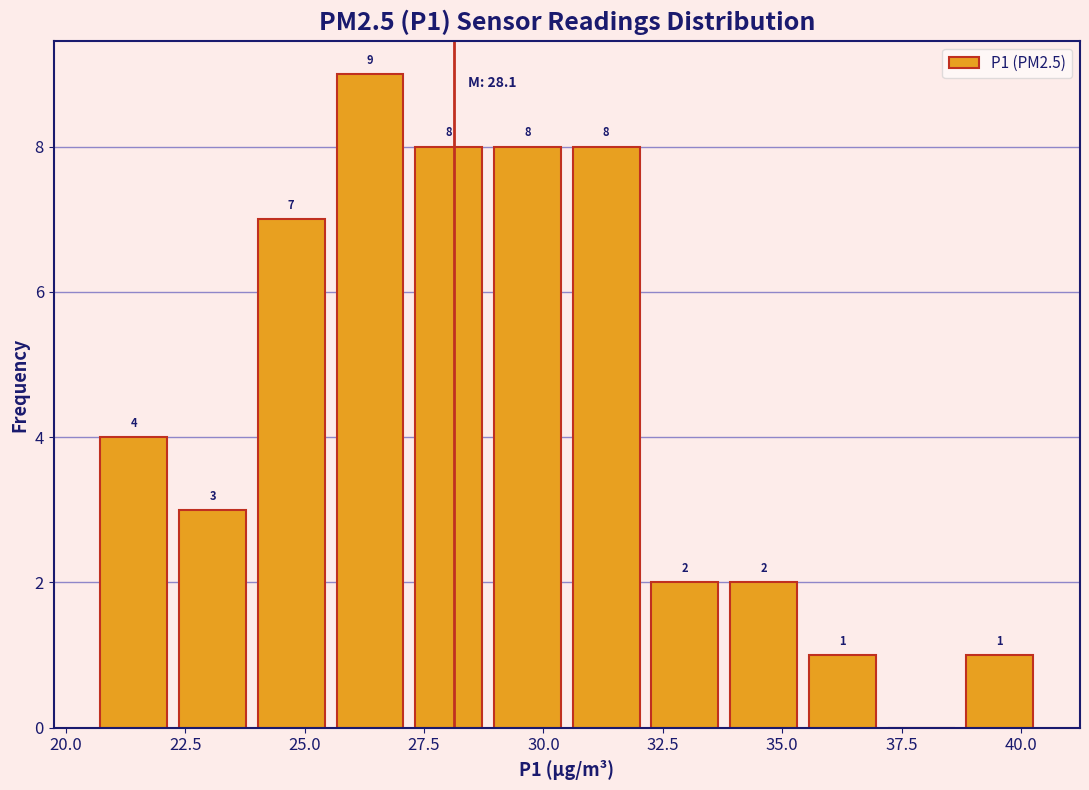

Around what value on the x-axis is the tallest bar? Give the approximate position of its centre, as read against the axis.

26.5